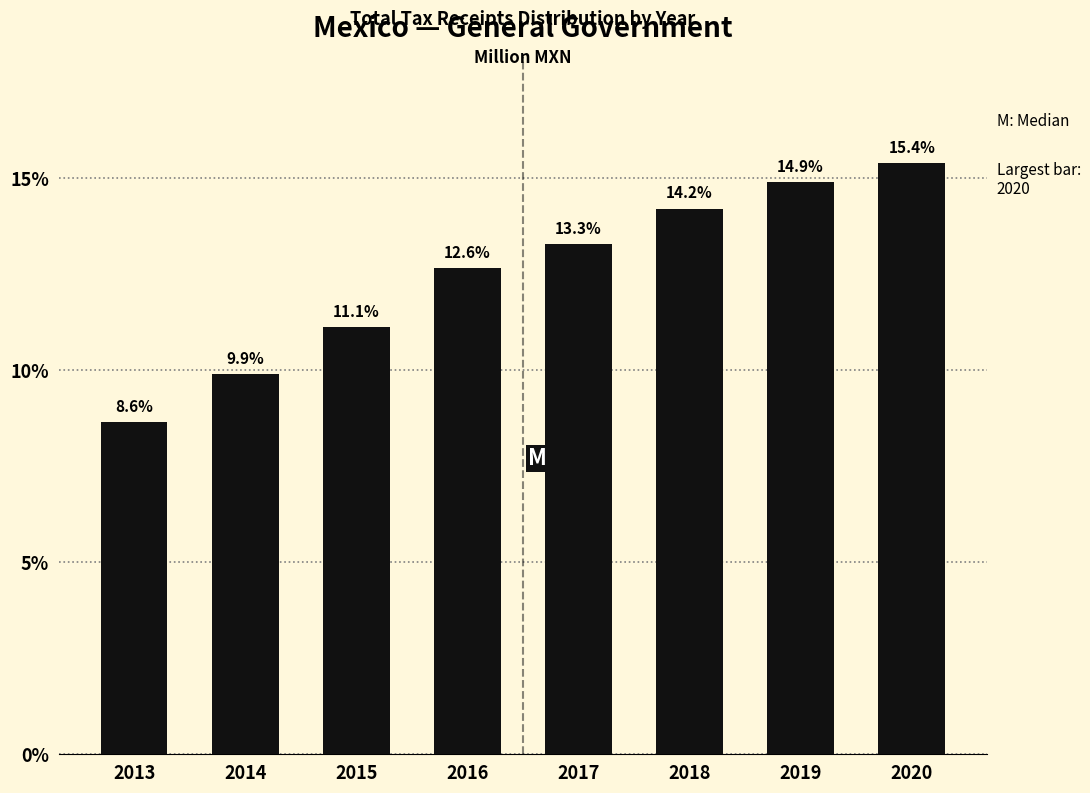

Reading left to right, list all the values displayed in this chart.

8.6	9.9	11.1	12.6	13.3	14.2	14.9	15.4